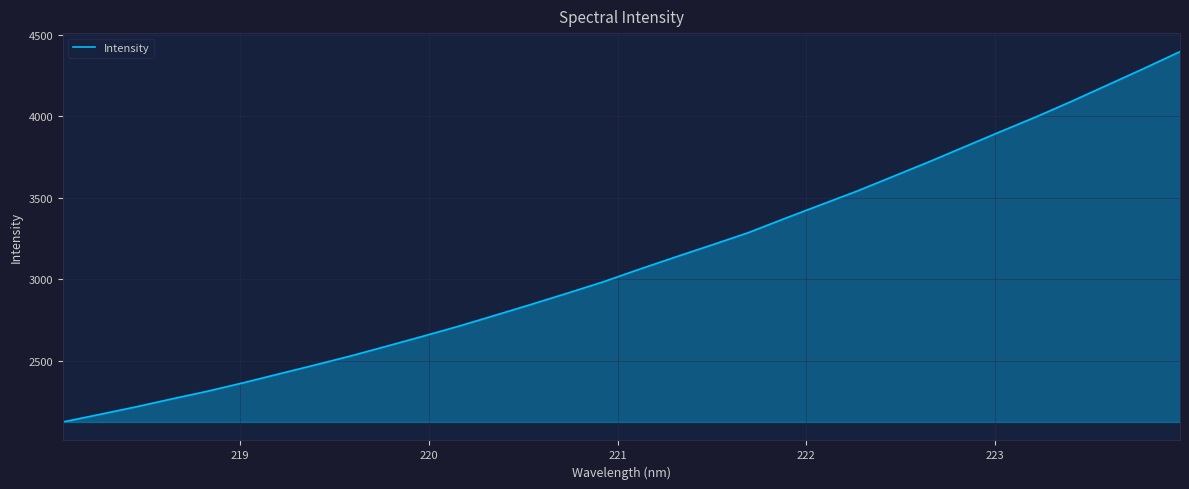

What is the difference between the maximum and minimum values?

2273.0